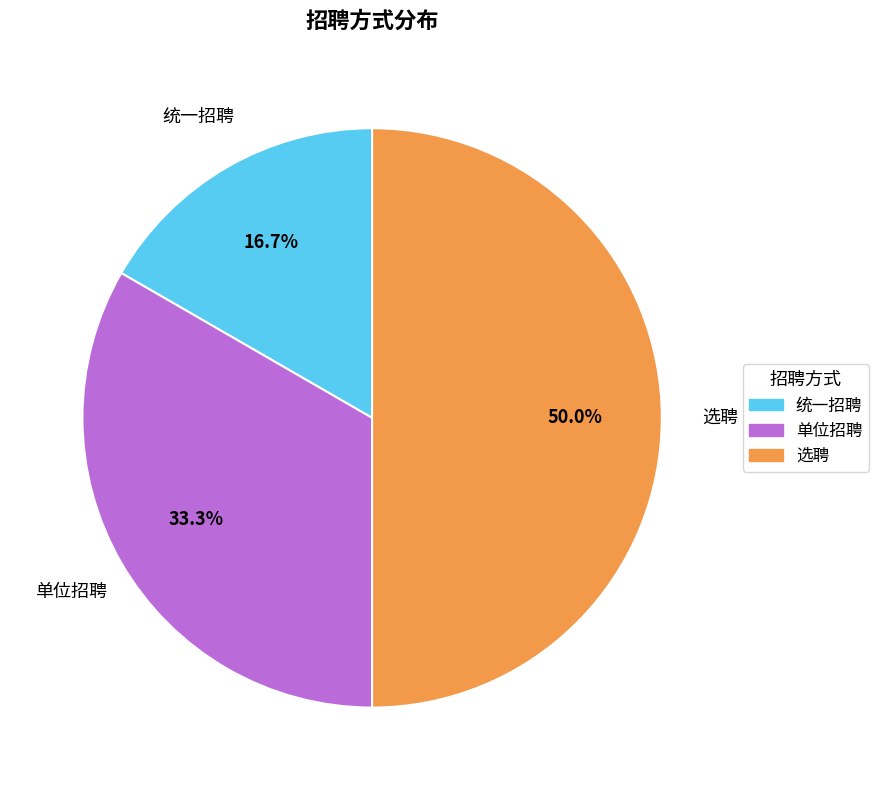

The 统一招聘 slice represents 5% of the pie. True or false?

False